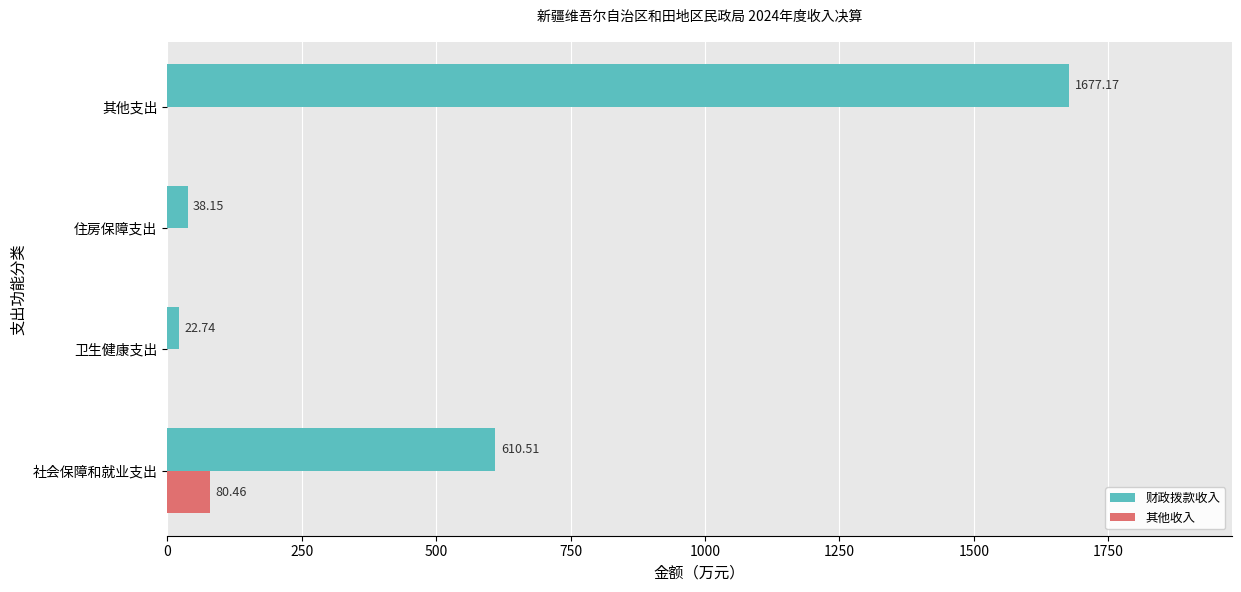

Is the value of 财政拨款收入 at 其他支出 greater than the value of 其他收入 at 社会保障和就业支出?

Yes